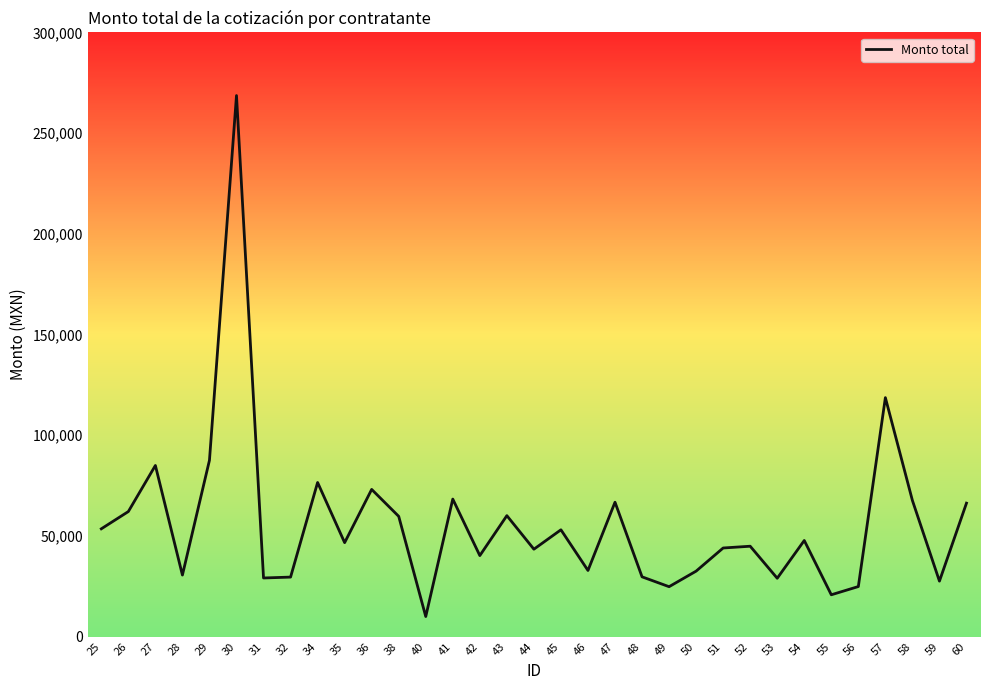

List the labels in order of value, largest first.

30, 57, 29, 27, 34, 36, 41, 58, 47, 60, 26, 43, 38, 25, 45, 54, 35, 52, 51, 44, 42, 46, 50, 28, 48, 32, 31, 53, 59, 56, 49, 55, 40